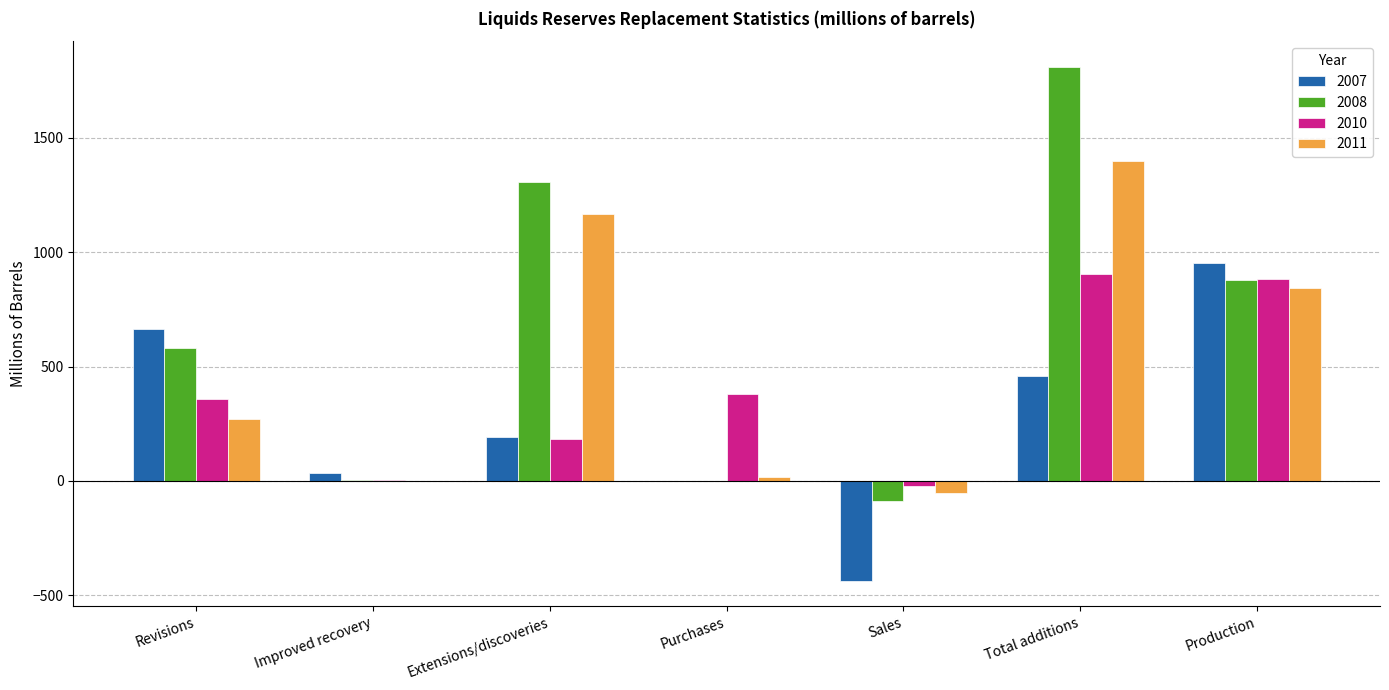

Where is 2007 nearest to the value 258?

Extensions/discoveries